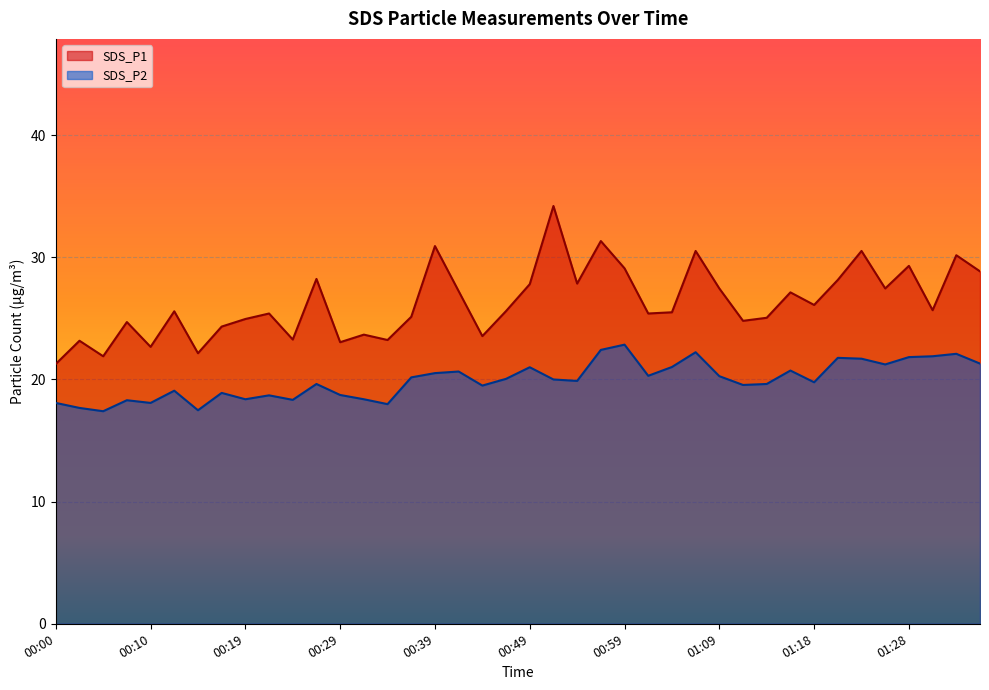

Rank the categories by SDS_P2 value from lowest to highest.

00:05, 00:15, 00:02, 00:34, 00:00, 00:10, 00:07, 00:24, 00:19, 00:32, 00:22, 00:29, 00:17, 00:12, 00:44, 01:11, 00:27, 01:13, 01:18, 00:54, 00:51, 00:46, 00:37, 01:09, 01:01, 00:39, 00:42, 01:16, 00:49, 01:04, 01:26, 01:36, 01:23, 01:21, 01:28, 01:31, 01:33, 01:06, 00:56, 00:59